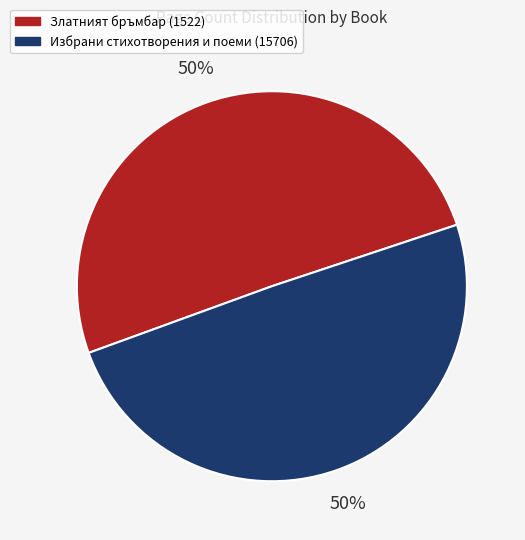

Do Златният бръмбар (1522) and Избрани стихотворения и поеми (15706) together represent more than half of the pie?

Yes